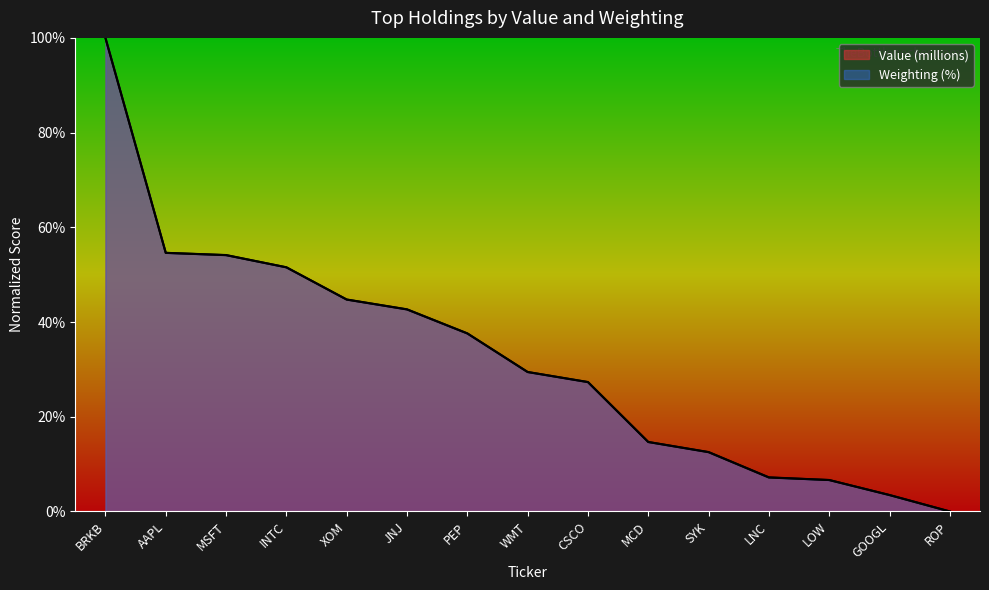

What is the total value across all series at PEP?

75.2